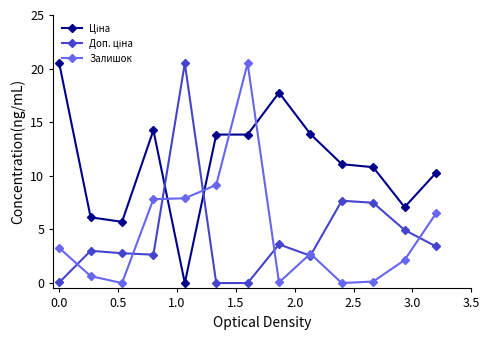

At how many categories does at least one series exceed 10?

10